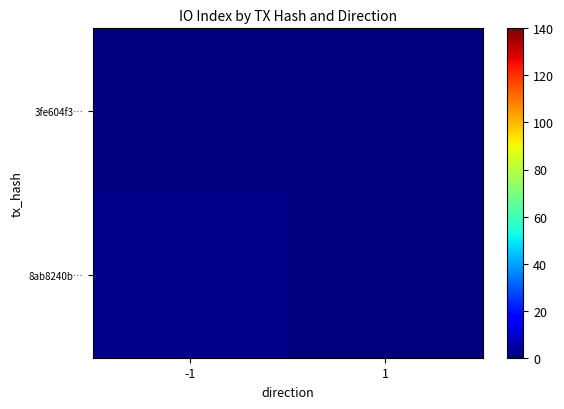

List the series in order of their peak value, lowest first.

3fe604f3…, 8ab8240b…